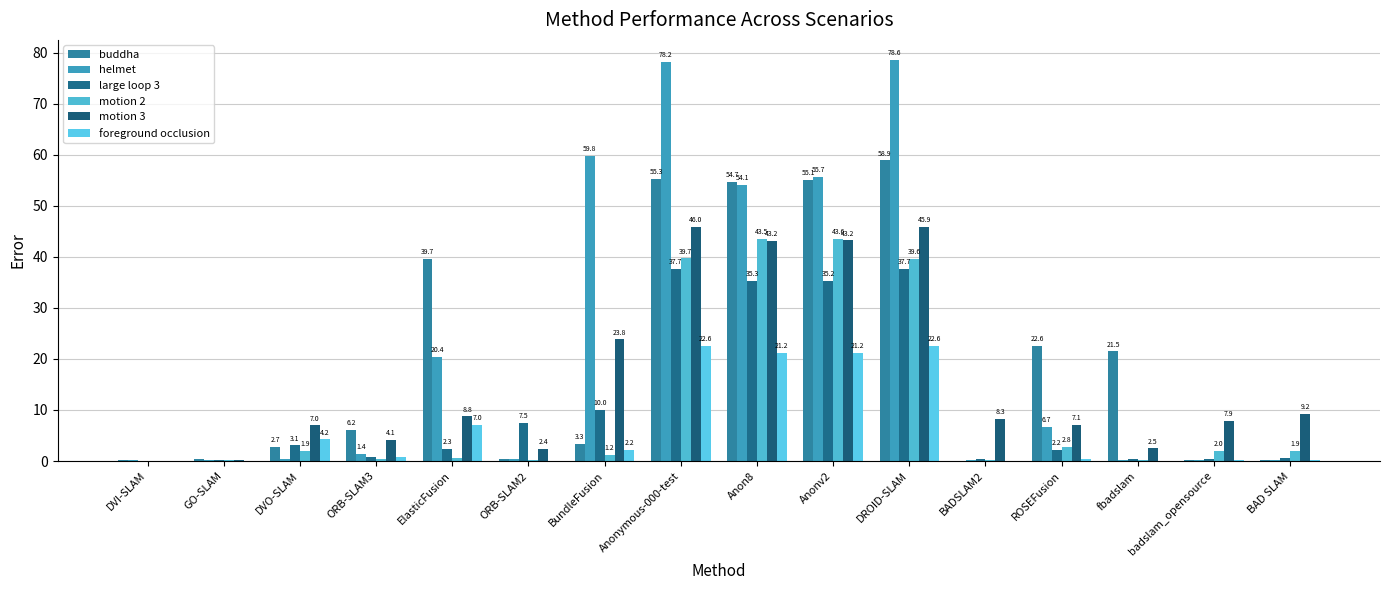

Between Anon8 and fbadslam, which series saw the biggest shift?

helmet